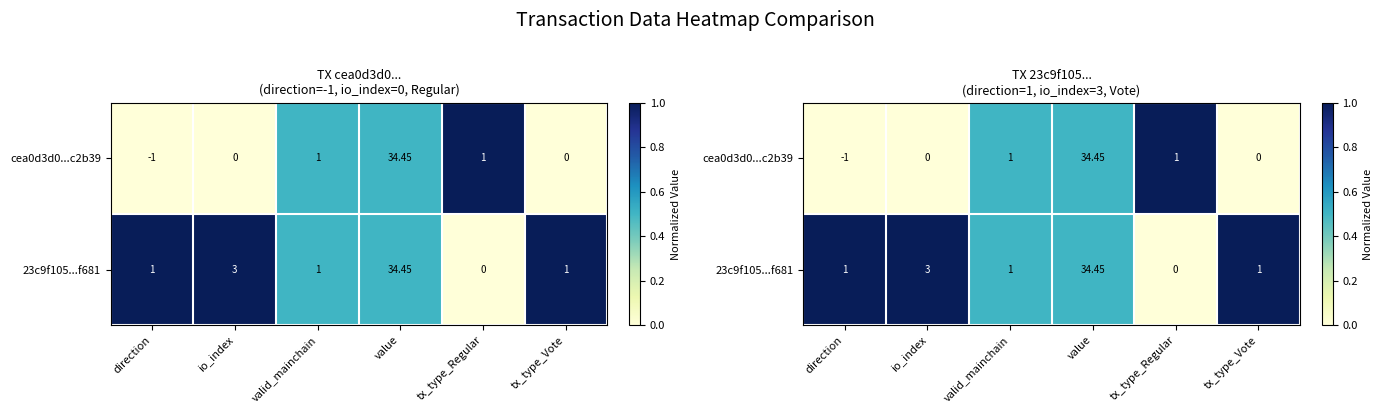

Rank the categories by cea0d3d0...c2b39 value from lowest to highest.

direction, io_index, tx_type_Vote, valid_mainchain, value, tx_type_Regular